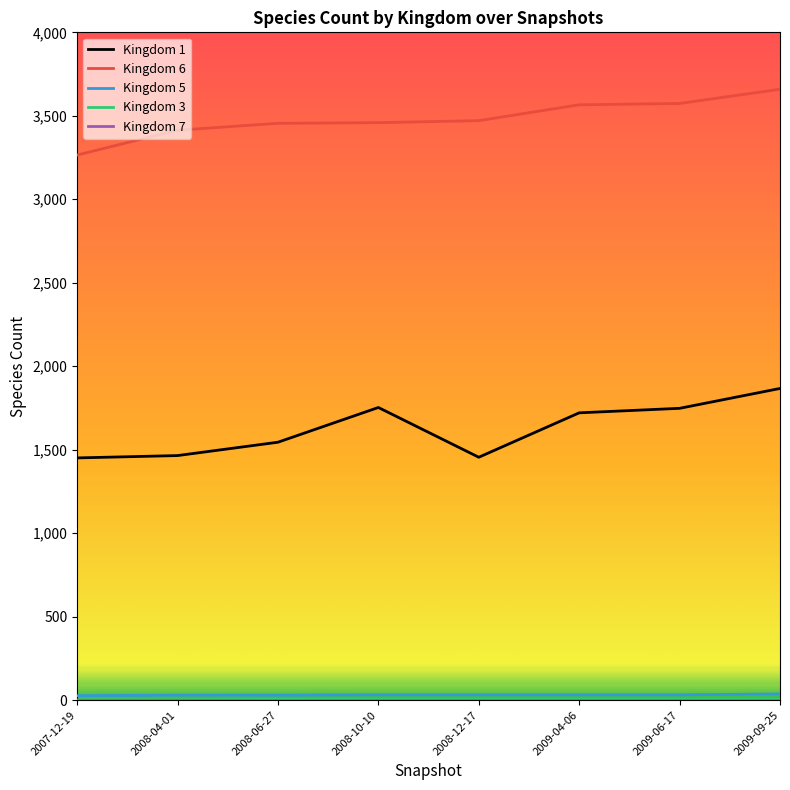

Which series has the largest range (max minus min)?

Kingdom 1